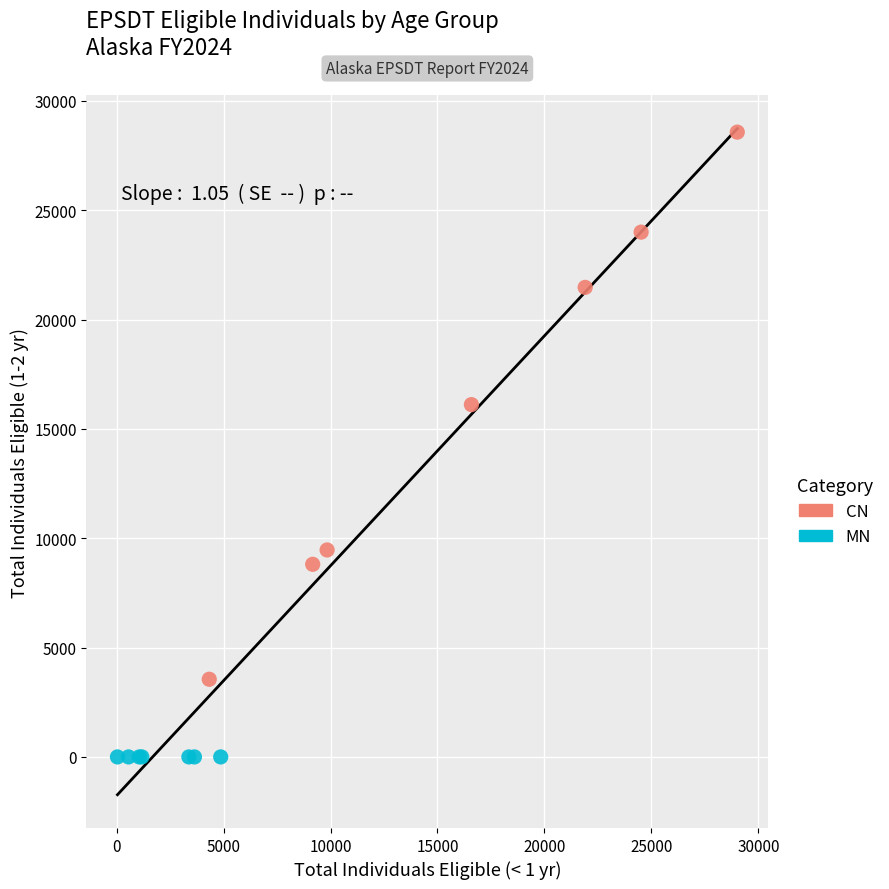

Which series contains the lowest Y value?

MN